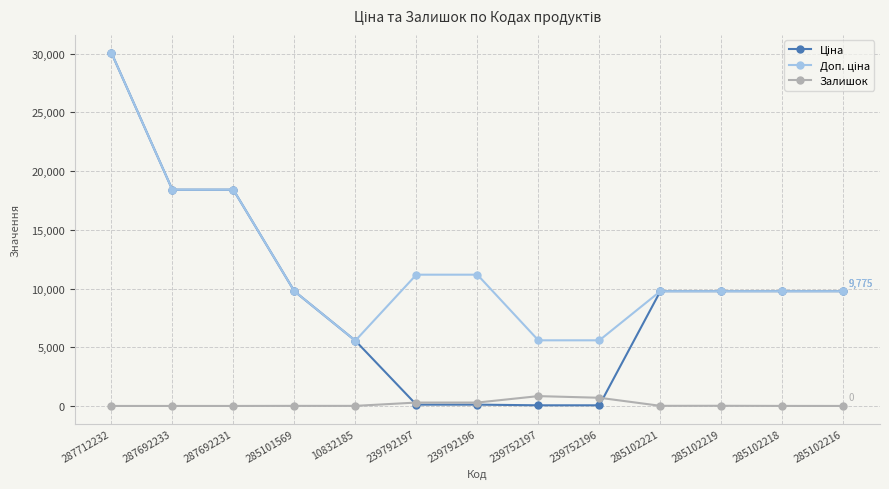

What is the greatest value displayed?

30102.8